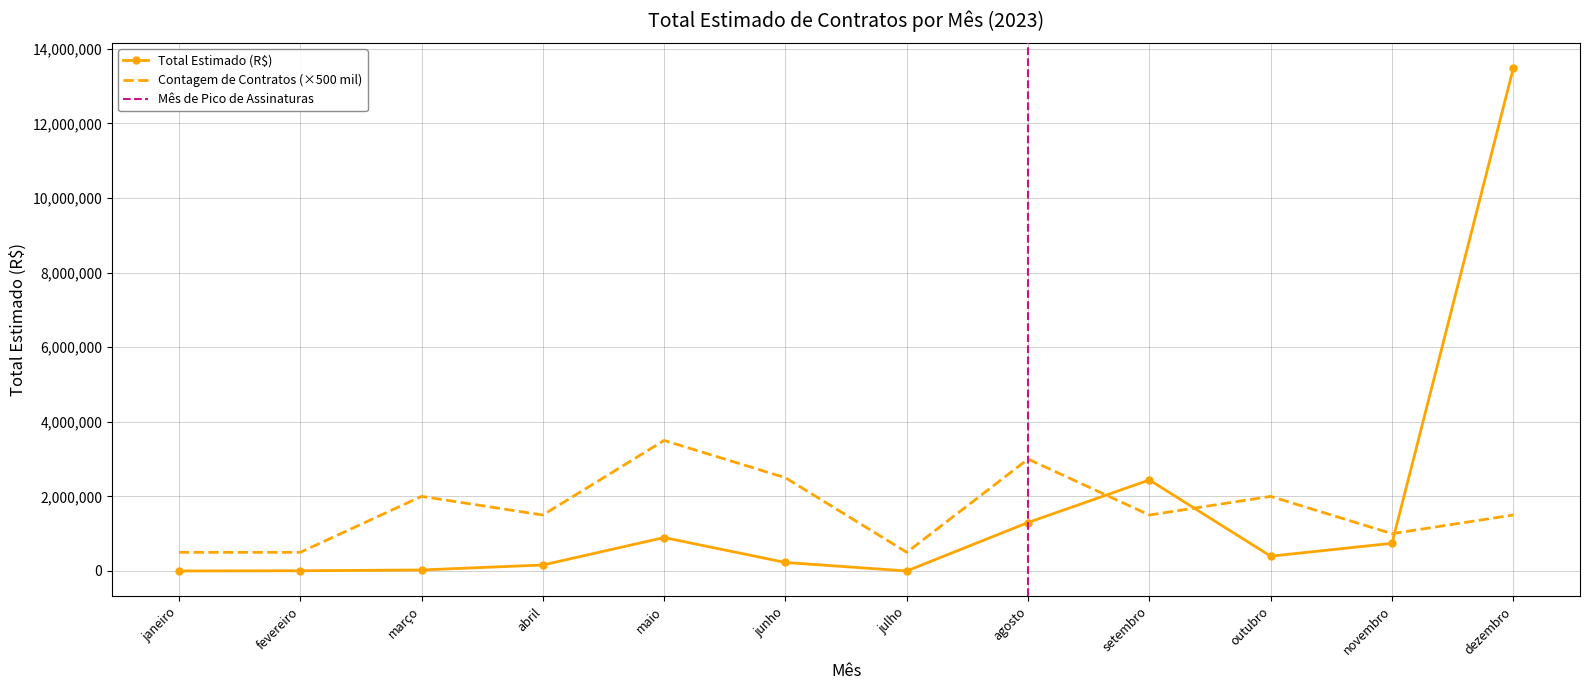

True or false: Total Estimado (R$) has a value of 396763.9 at outubro.

True